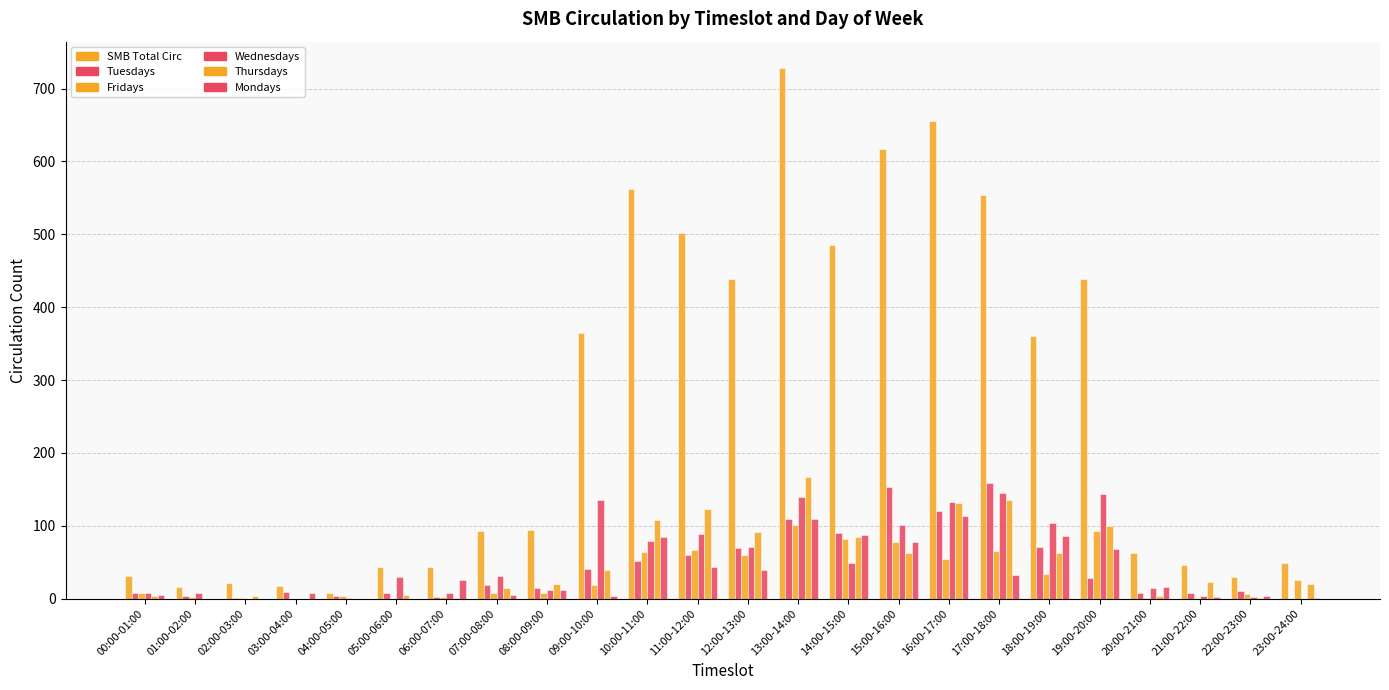

How many distinct data groups are displayed?

6